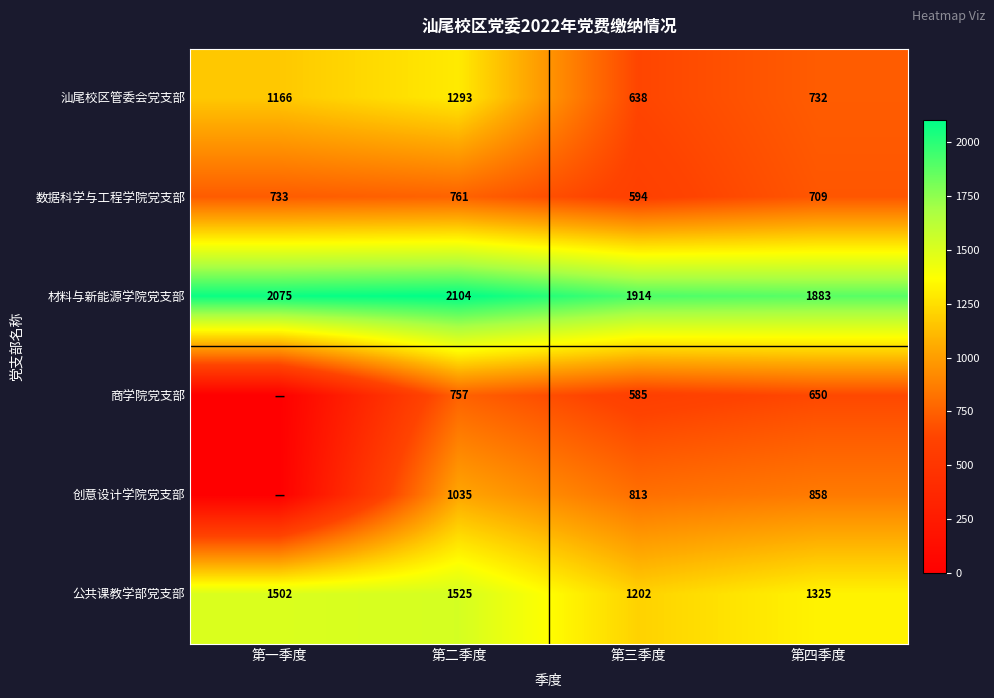

What is the greatest value displayed?

2103.6